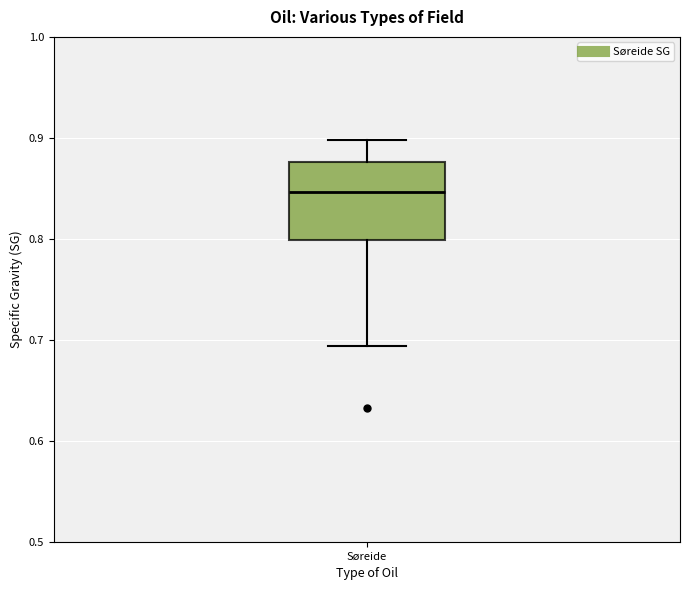

Transcribe this box plot: give where the median line is, the range the box spans, and where the two whiskers end, as read against the y-axis. The values are not printed on the chart, so give them approximately, as read against the axis.

median 0.85, box 0.80 to 0.88, whiskers 0.69 to 0.90